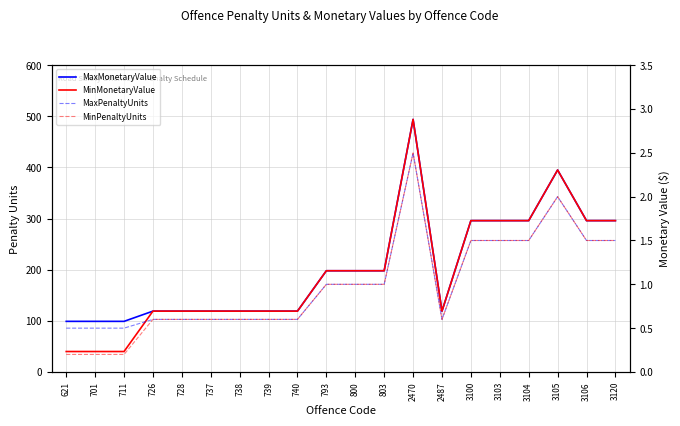

Reading left to right, list all the values displayed in this chart.

MaxMonetaryValue: 621=99.0	701=99.0	711=99.0	726=119.0	728=119.0	737=119.0	738=119.0	739=119.0	740=119.0	793=198.0	800=198.0	803=198.0	2470=494.0	2487=119.0	3100=296.0	3103=296.0	3104=296.0	3105=395.0	3106=296.0	3120=296.0
MinMonetaryValue: 621=40.0	701=40.0	711=40.0	726=119.0	728=119.0	737=119.0	738=119.0	739=119.0	740=119.0	793=198.0	800=198.0	803=198.0	2470=494.0	2487=119.0	3100=296.0	3103=296.0	3104=296.0	3105=395.0	3106=296.0	3120=296.0
MaxPenaltyUnits: 621=0.5	701=0.5	711=0.5	726=0.6	728=0.6	737=0.6	738=0.6	739=0.6	740=0.6	793=1.0	800=1.0	803=1.0	2470=2.5	2487=0.6	3100=1.5	3103=1.5	3104=1.5	3105=2.0	3106=1.5	3120=1.5
MinPenaltyUnits: 621=0.2	701=0.2	711=0.2	726=0.6	728=0.6	737=0.6	738=0.6	739=0.6	740=0.6	793=1.0	800=1.0	803=1.0	2470=2.5	2487=0.6	3100=1.5	3103=1.5	3104=1.5	3105=2.0	3106=1.5	3120=1.5